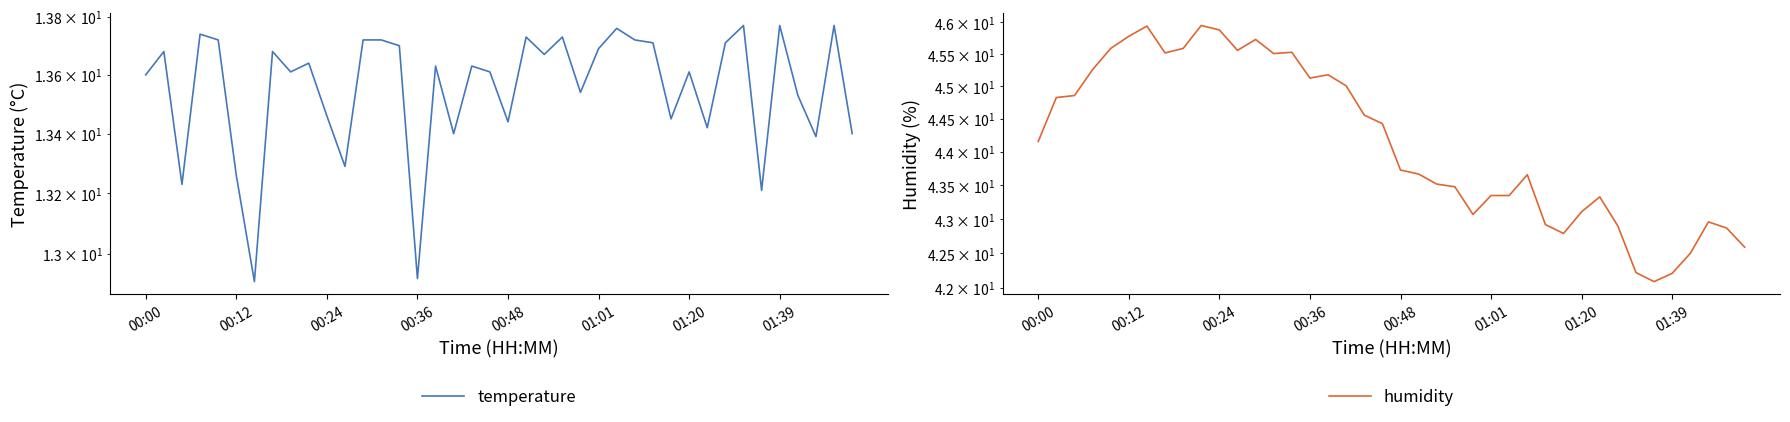

Reading left to right, list all the values displayed in this chart.

temperature: 13.6	13.7	13.2	13.7	13.7	13.3	12.9	13.7	13.6	13.6	13.5	13.3	13.7	13.7	13.7	12.9	13.6	13.4	13.6	13.6	13.4	13.7	13.7	13.7	13.5	13.7	13.8	13.7	13.7	13.4	13.6	13.4	13.7	13.8	13.2	13.8	13.5	13.4	13.8	13.4
humidity: 44.2	44.8	44.9	45.3	45.6	45.8	45.9	45.5	45.6	46.0	45.9	45.6	45.7	45.5	45.5	45.1	45.2	45.0	44.6	44.4	43.7	43.7	43.5	43.5	43.1	43.4	43.4	43.7	42.9	42.8	43.1	43.3	42.9	42.2	42.1	42.2	42.5	43.0	42.9	42.6